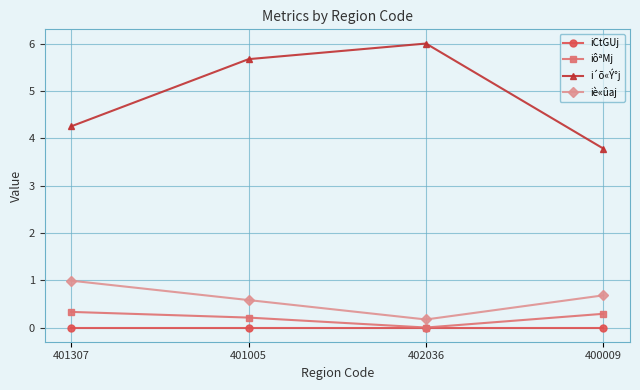

What position from the right is 402036?

2